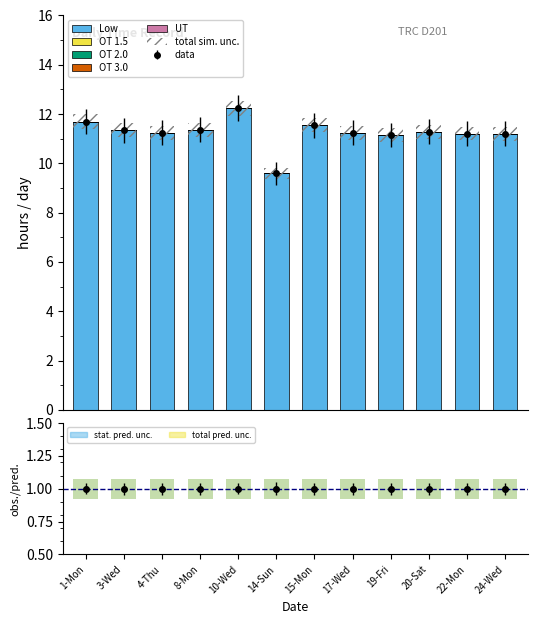

What is the total value across all series at 24-Wed?

11.2